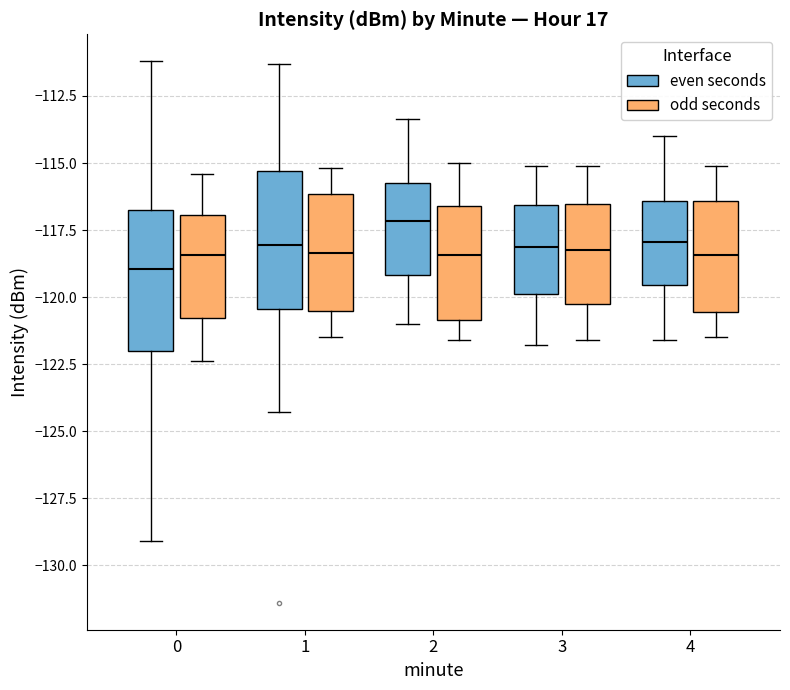

Reading left to right, read every box against the y-axis: the position of its median line, the range the box covers, and the ends of its whiskers. The values are not printed on the chart, so give them approximately, as read against the axis.

0 (even seconds): median -119.0, box -122.0 to -116.5, whiskers -129.0 to -111.0
0 (odd seconds): median -118.5, box -121.0 to -117.0, whiskers -122.5 to -115.5
1 (even seconds): median -118.0, box -120.5 to -115.5, whiskers -124.5 to -111.5
1 (odd seconds): median -118.5, box -120.5 to -116.0, whiskers -121.5 to -115.0
2 (even seconds): median -117.0, box -119.0 to -116.0, whiskers -121.0 to -113.5
2 (odd seconds): median -118.5, box -121.0 to -116.5, whiskers -121.5 to -115.0
3 (even seconds): median -118.0, box -120.0 to -116.5, whiskers -122.0 to -115.0
3 (odd seconds): median -118.0, box -120.0 to -116.5, whiskers -121.5 to -115.0
4 (even seconds): median -118.0, box -119.5 to -116.5, whiskers -121.5 to -114.0
4 (odd seconds): median -118.5, box -120.5 to -116.5, whiskers -121.5 to -115.0